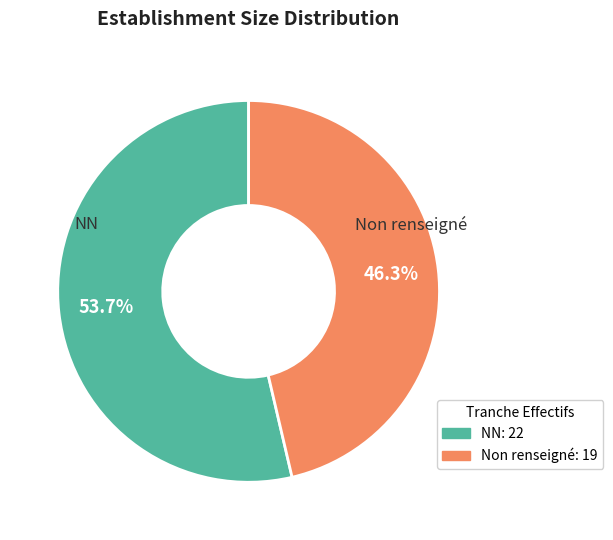

Does any single category account for the majority?

Yes